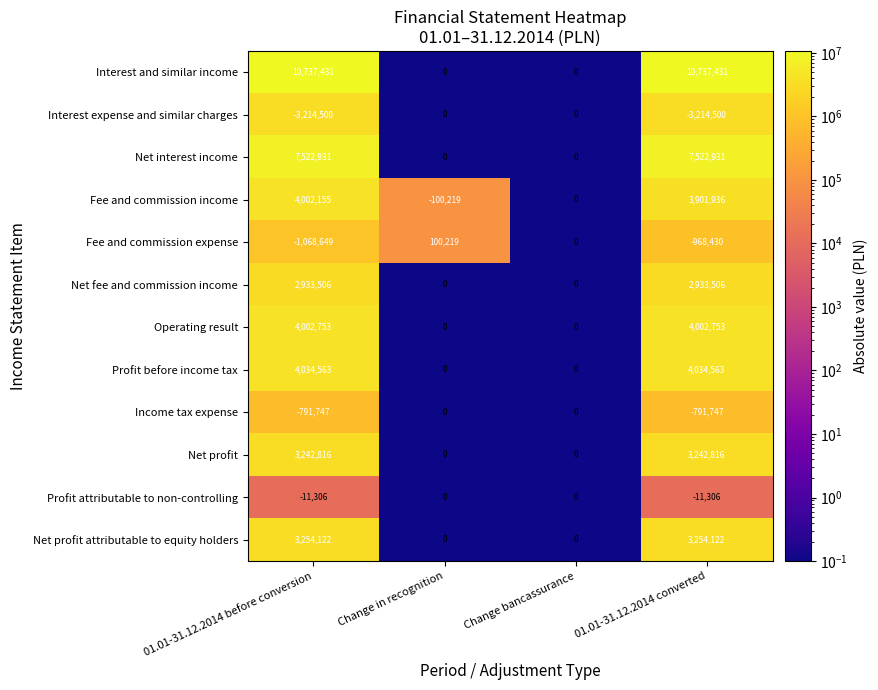

What is the difference between the highest and lowest values at 01.01-31.12.2014 before conversion?

13951931